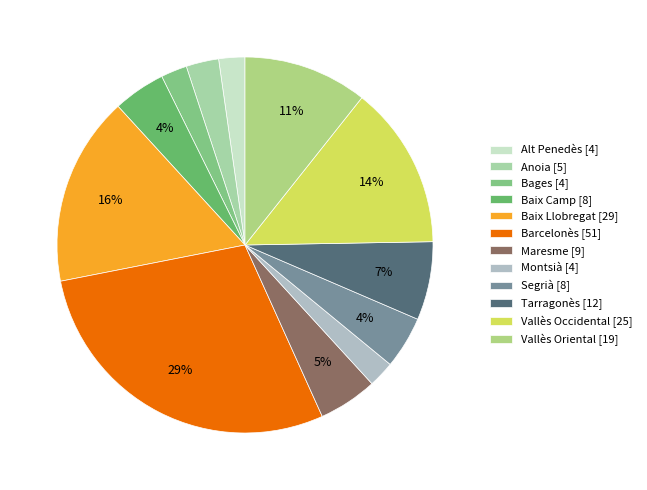

What is the change in value from Alt Penedès to Barcelonès?

+47